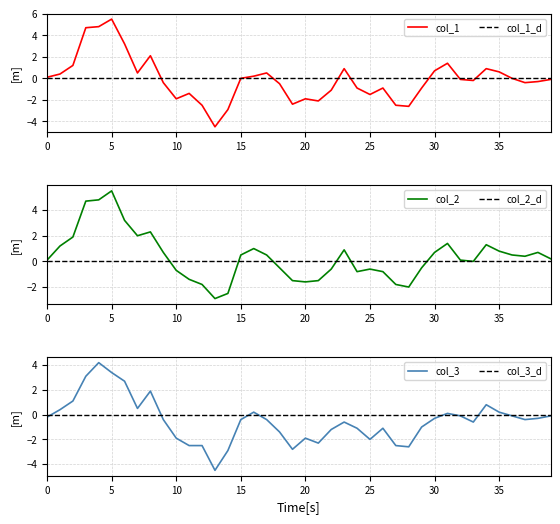

What is the highest value of the col_1 series?

5.5